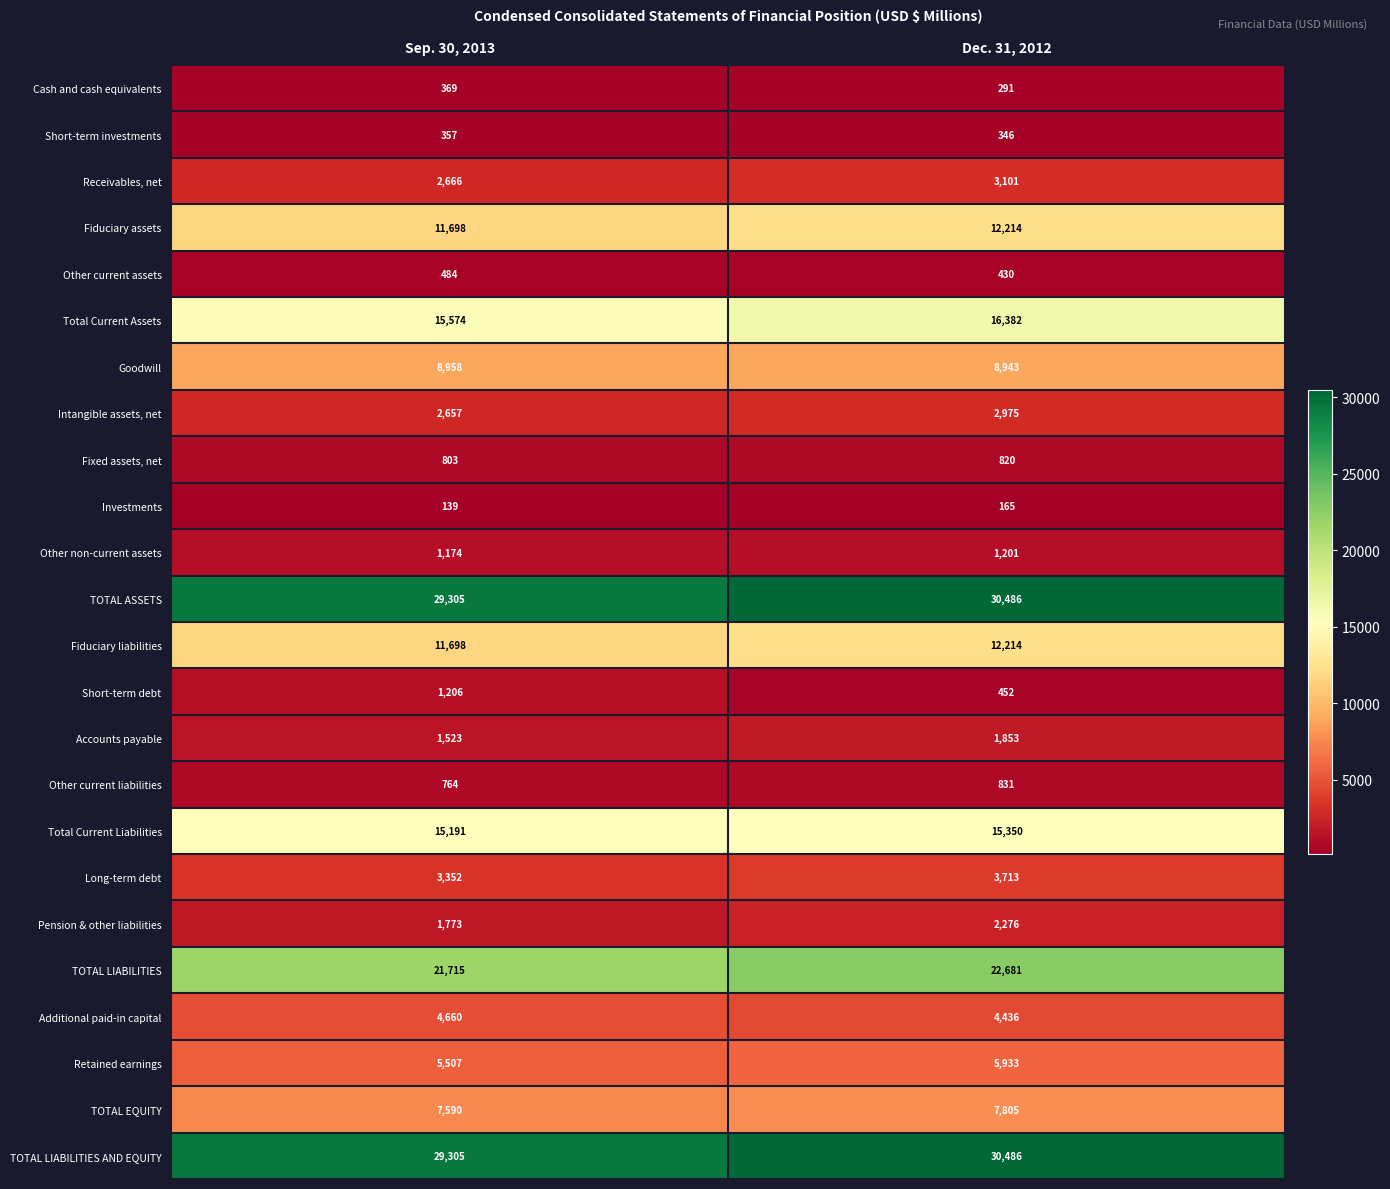

The value of Investments at Sep. 30, 2013 is 139. True or false?

True